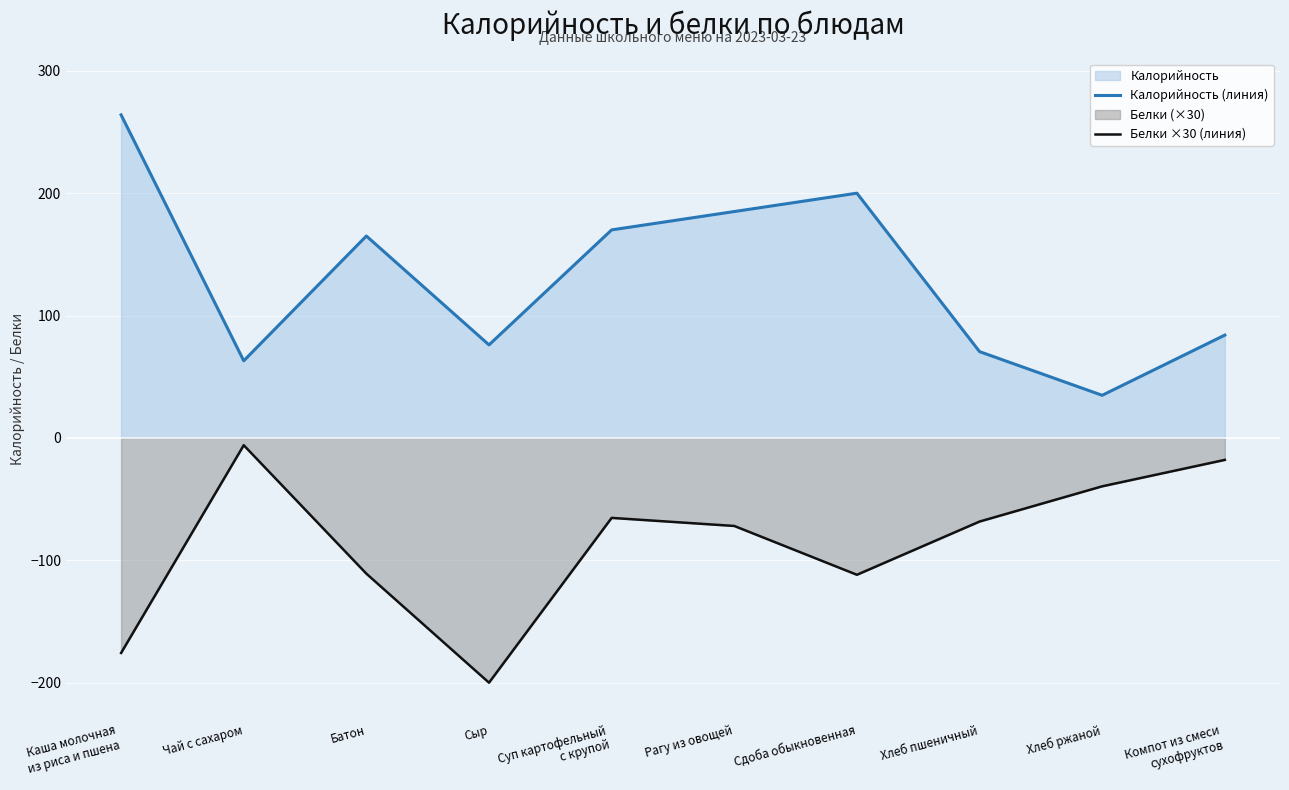

True or false: Калорийность (линия) and Белки ×30 (линия) intersect in this chart.

False